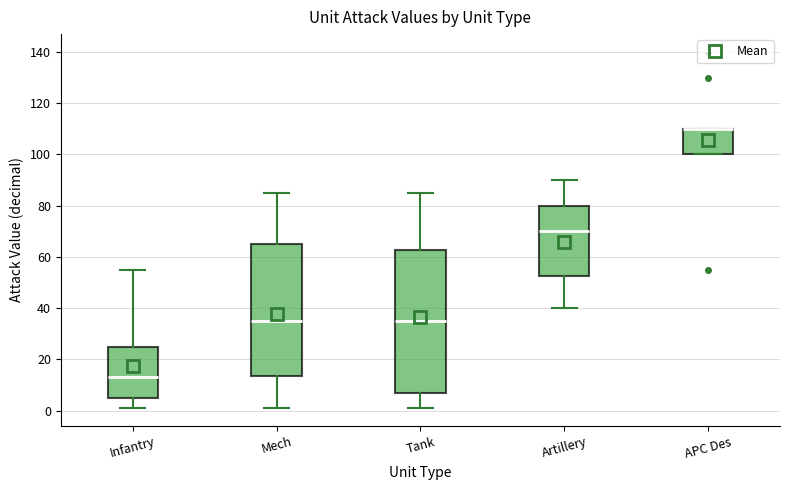

Reading left to right, transcribe this box plot: for each box, give where its median line is, the range the box spans, and where its two whiskers end, as read against the y-axis. The values are not printed on the chart, so give them approximately, as read against the axis.

Infantry: median 14, box 6 to 26, whiskers 2 to 56
Mech: median 36, box 14 to 66, whiskers 2 to 86
Tank: median 36, box 8 to 62, whiskers 2 to 86
Artillery: median 70, box 52 to 80, whiskers 40 to 90
APC Des: median 110 (drawn on the box's upper edge), box 100 to 110, whiskers 100 to 110